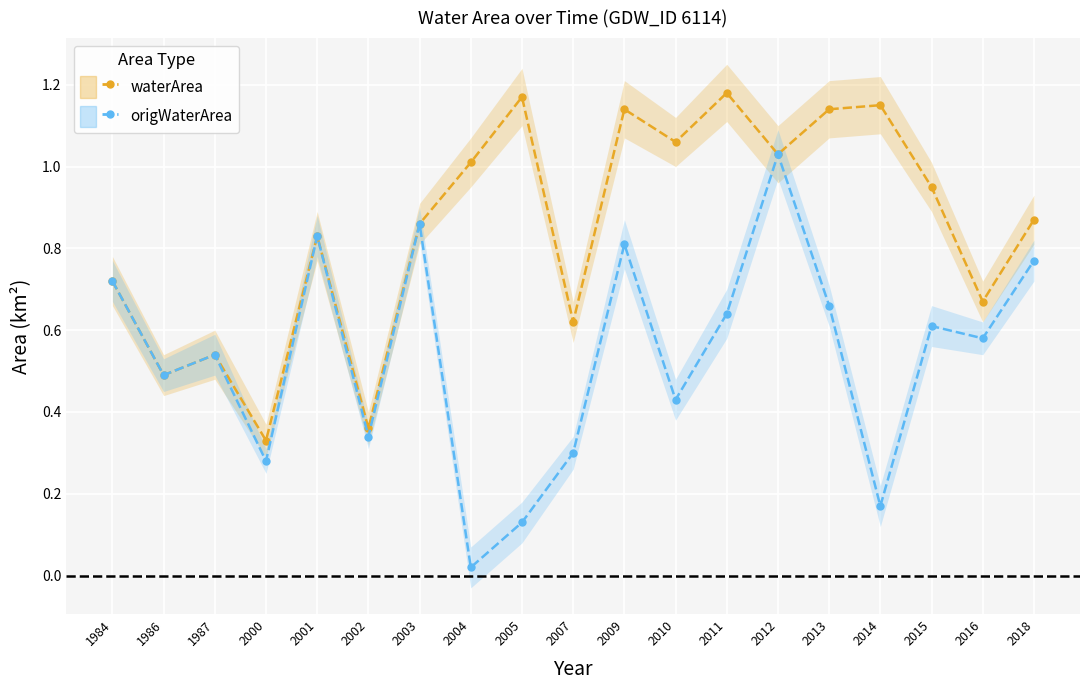

What is the value of the waterArea point at the 16th from the left?

1.1